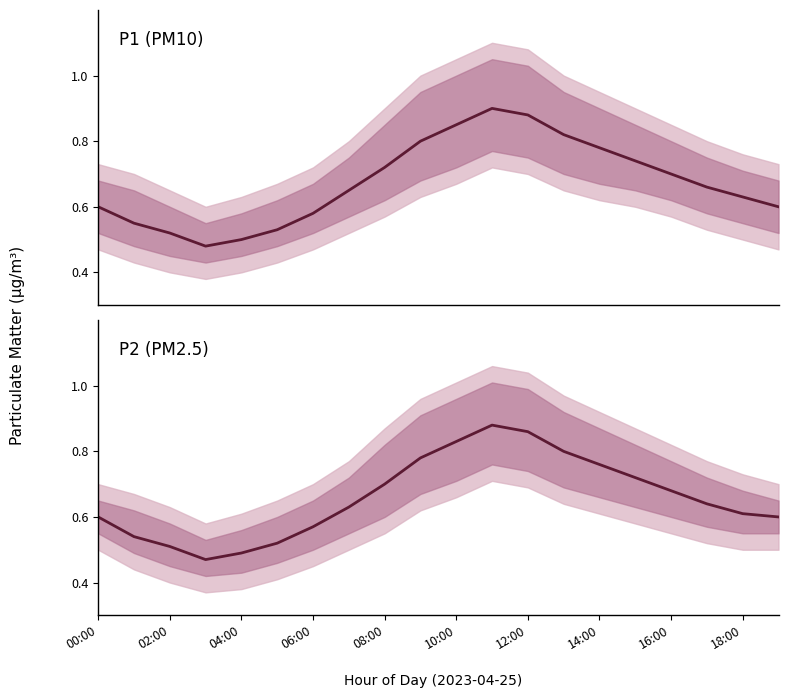

What are all the series names shown in the legend?

P1, P2